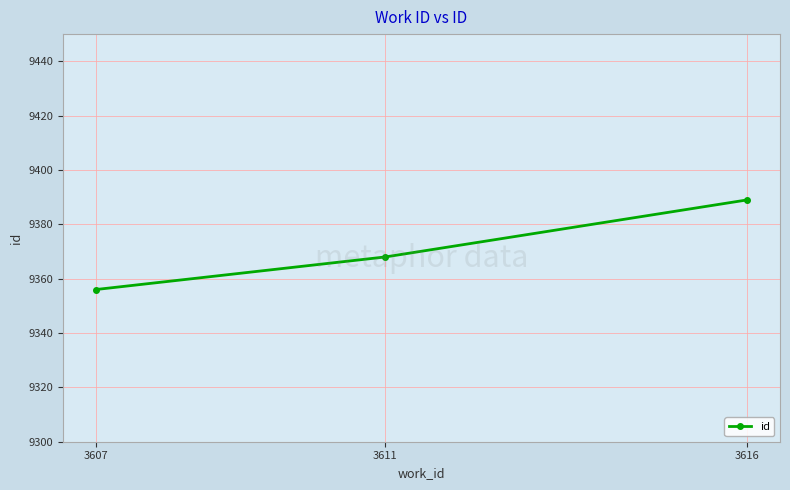

Where is the data nearest to the value 9372?

3611